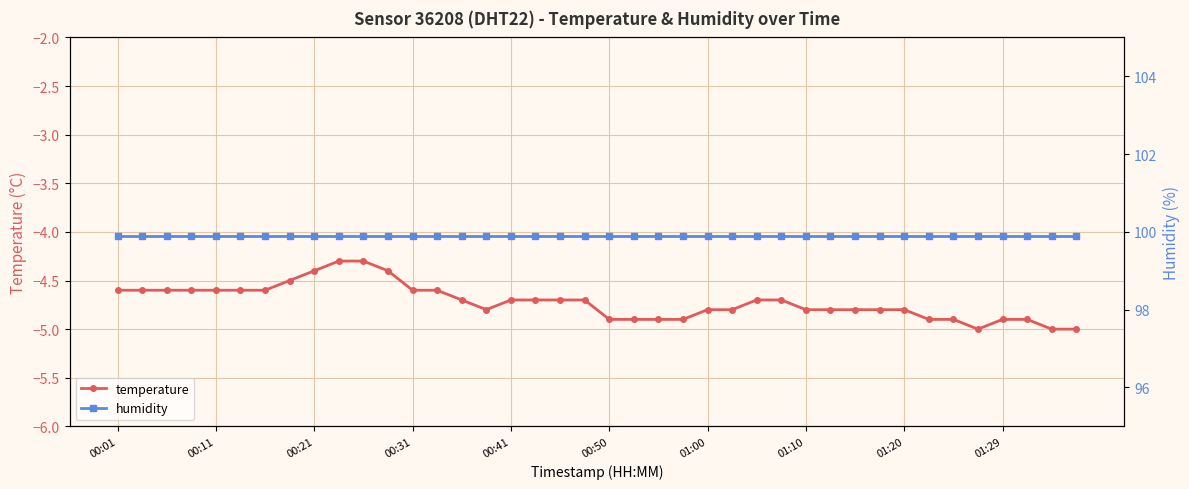

Reading left to right, list all the values displayed in this chart.

temperature: -4.6	-4.6	-4.6	-4.6	-4.6	-4.6	-4.6	-4.5	-4.4	-4.3	-4.3	-4.4	-4.6	-4.6	-4.7	-4.8	-4.7	-4.7	-4.7	-4.7	-4.9	-4.9	-4.9	-4.9	-4.8	-4.8	-4.7	-4.7	-4.8	-4.8	-4.8	-4.8	-4.8	-4.9	-4.9	-5.0	-4.9	-4.9	-5.0	-5.0
humidity: 99.9	99.9	99.9	99.9	99.9	99.9	99.9	99.9	99.9	99.9	99.9	99.9	99.9	99.9	99.9	99.9	99.9	99.9	99.9	99.9	99.9	99.9	99.9	99.9	99.9	99.9	99.9	99.9	99.9	99.9	99.9	99.9	99.9	99.9	99.9	99.9	99.9	99.9	99.9	99.9